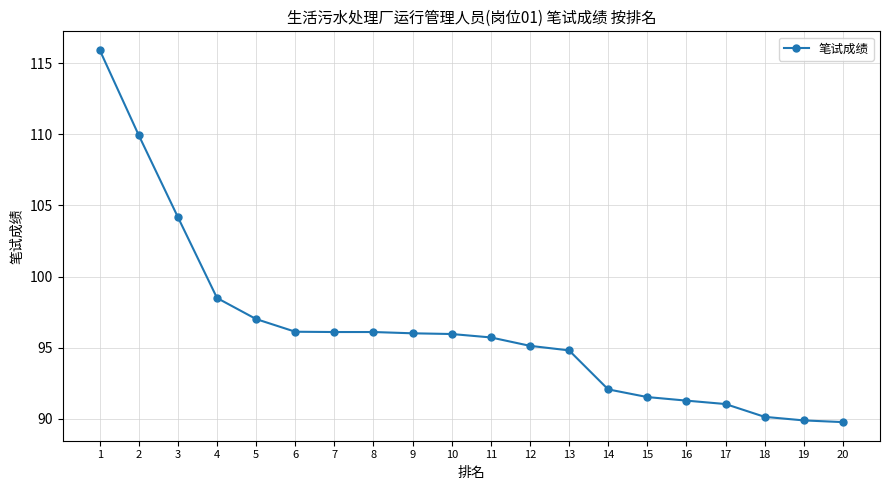

What value does the data have at 16?

91.3